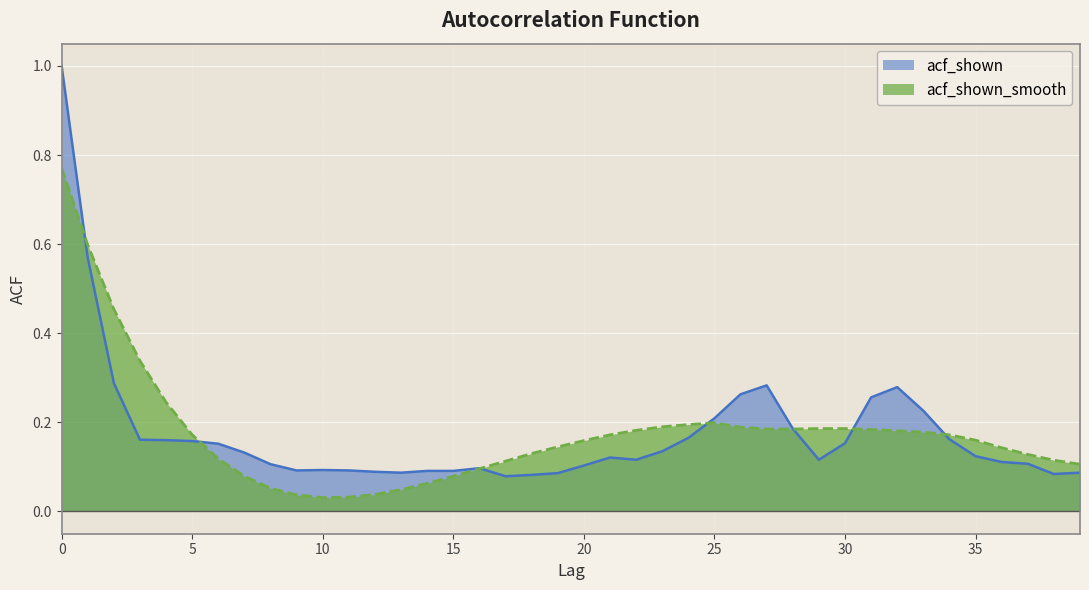

What is the highest value of the acf_shown_smooth series?

0.8